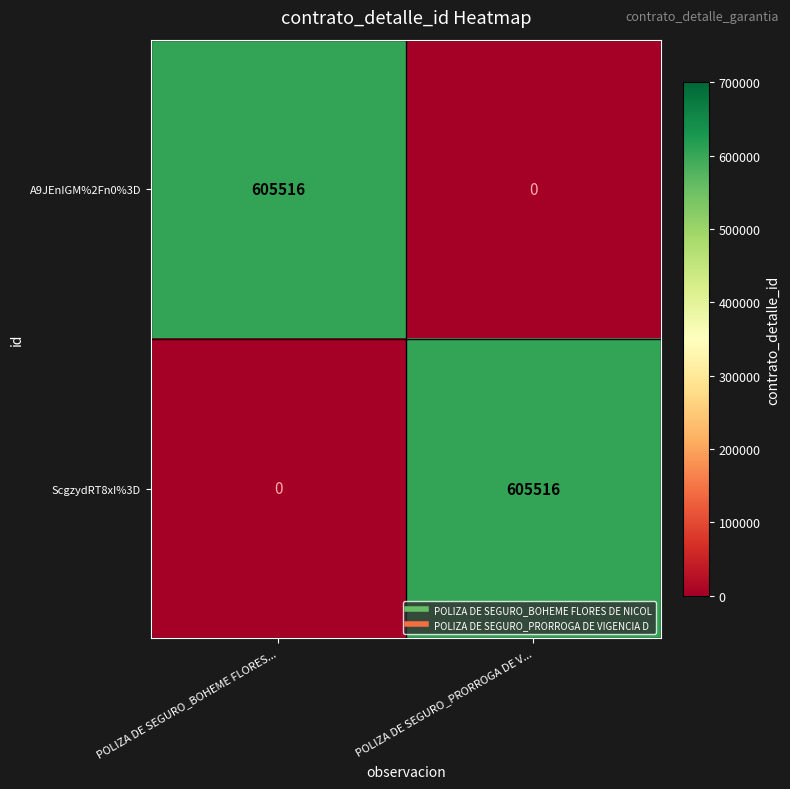

What is the difference between the maximum and minimum values in the A9JEnIGM%2Fn0%3D series?

605516